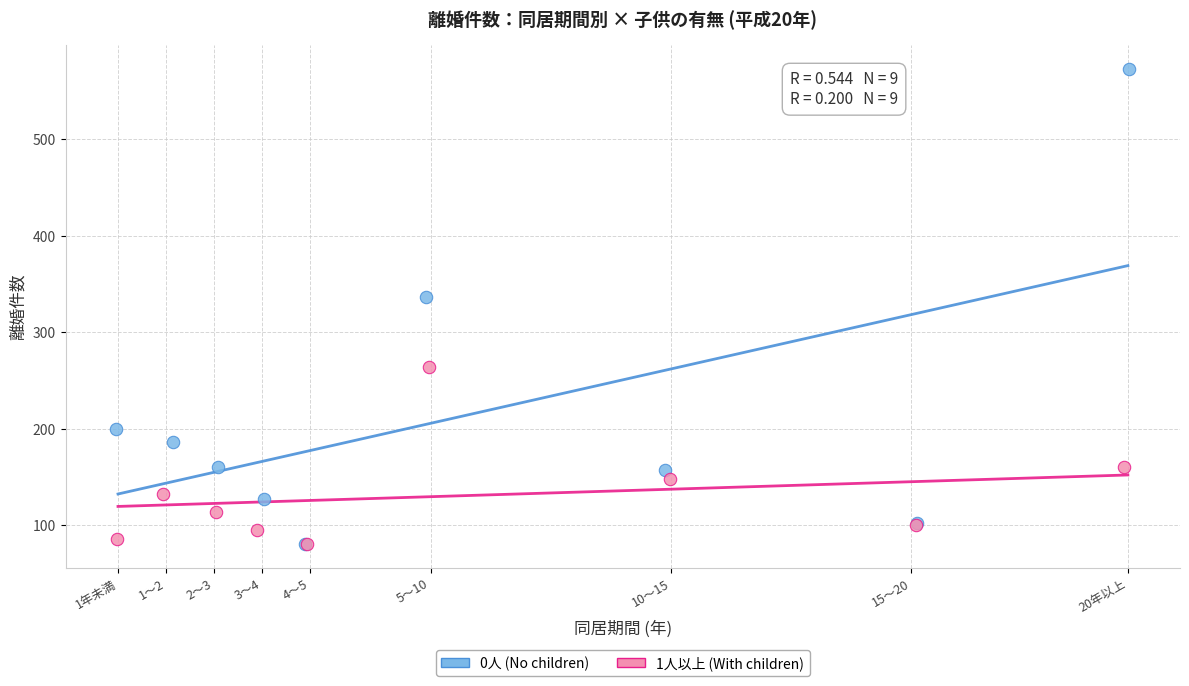

Which series contains the highest Y value?

0人 (No children)